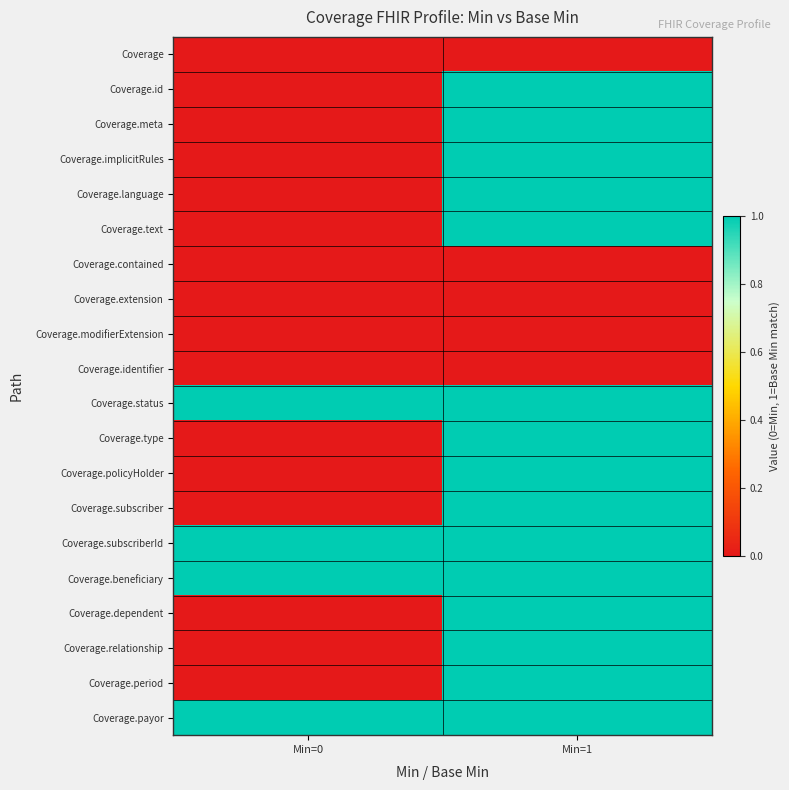

At how many categories does at least one series exceed 0?

2